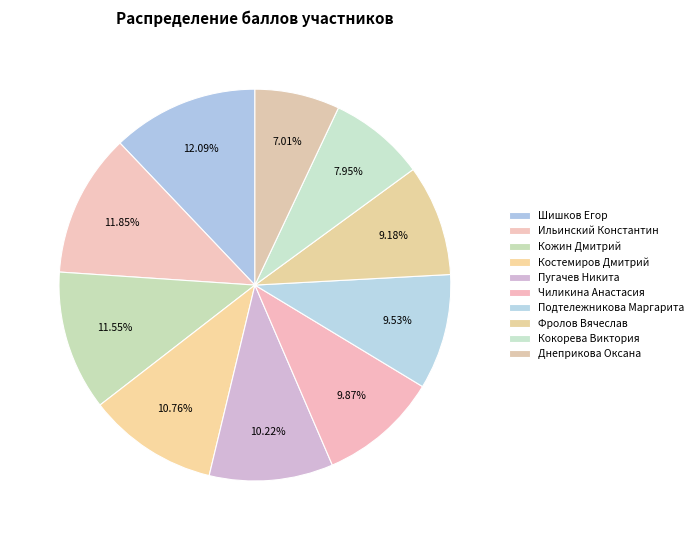

What percentage is NOT represented by Чиликина Анастасия?

90.1%